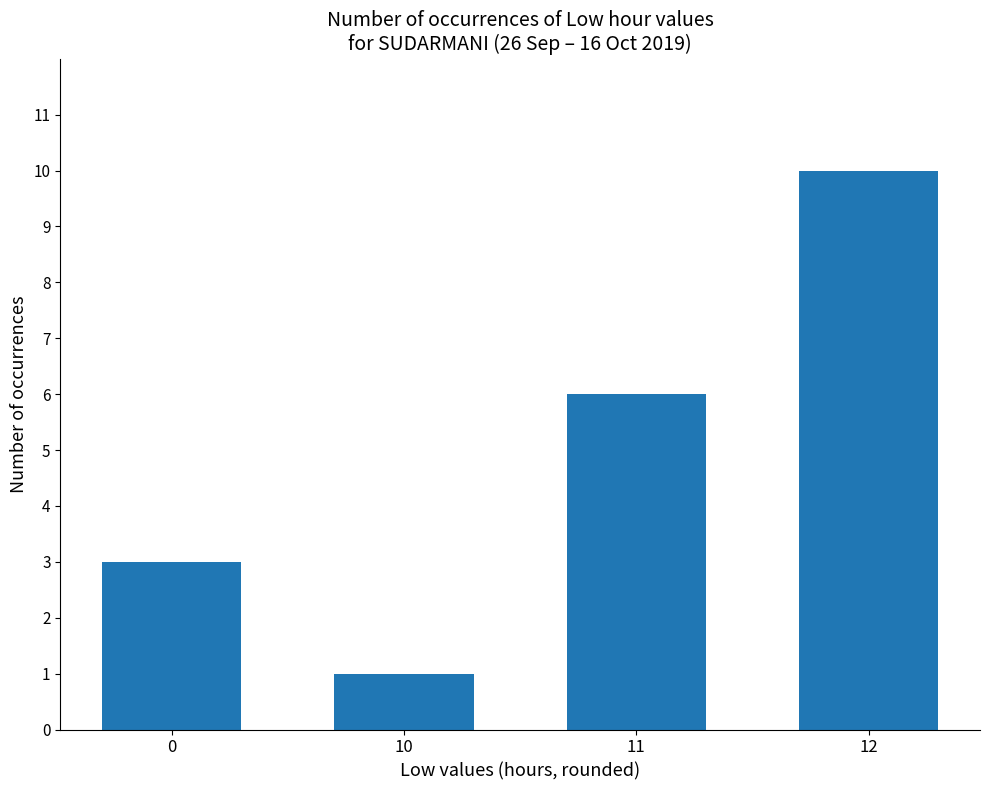

Reading right to left, what are all the values shown in this chart?

12=10	11=6	10=1	0=3